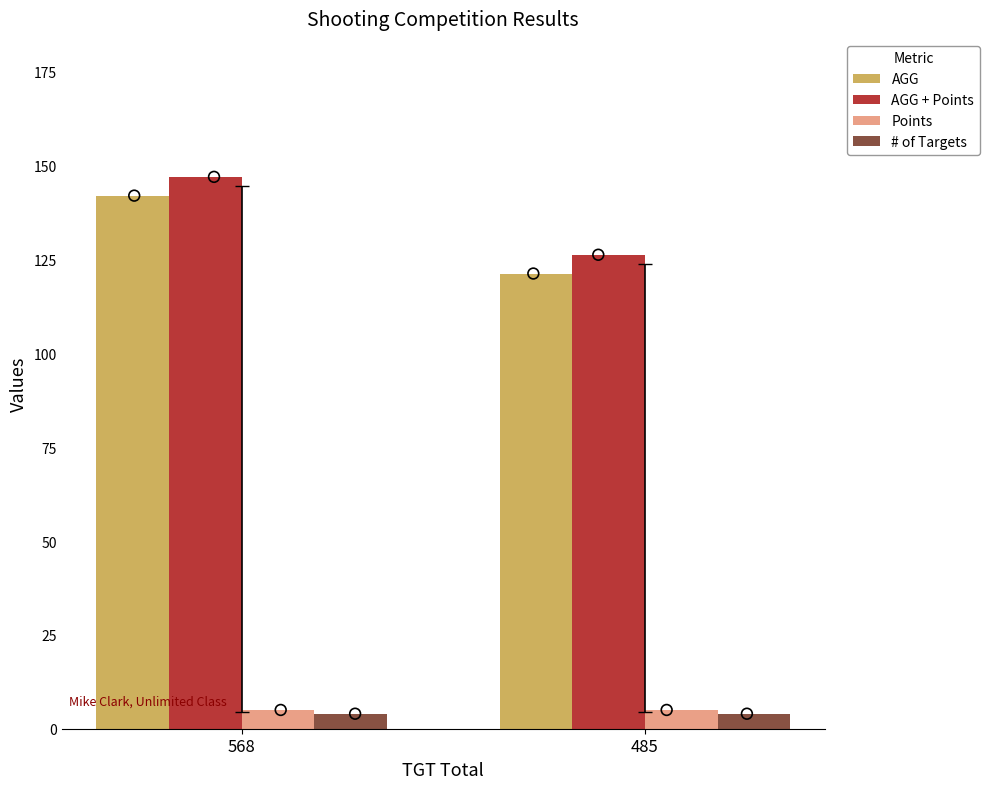

Is the value of AGG at 568 greater than the value of Points at 568?

Yes